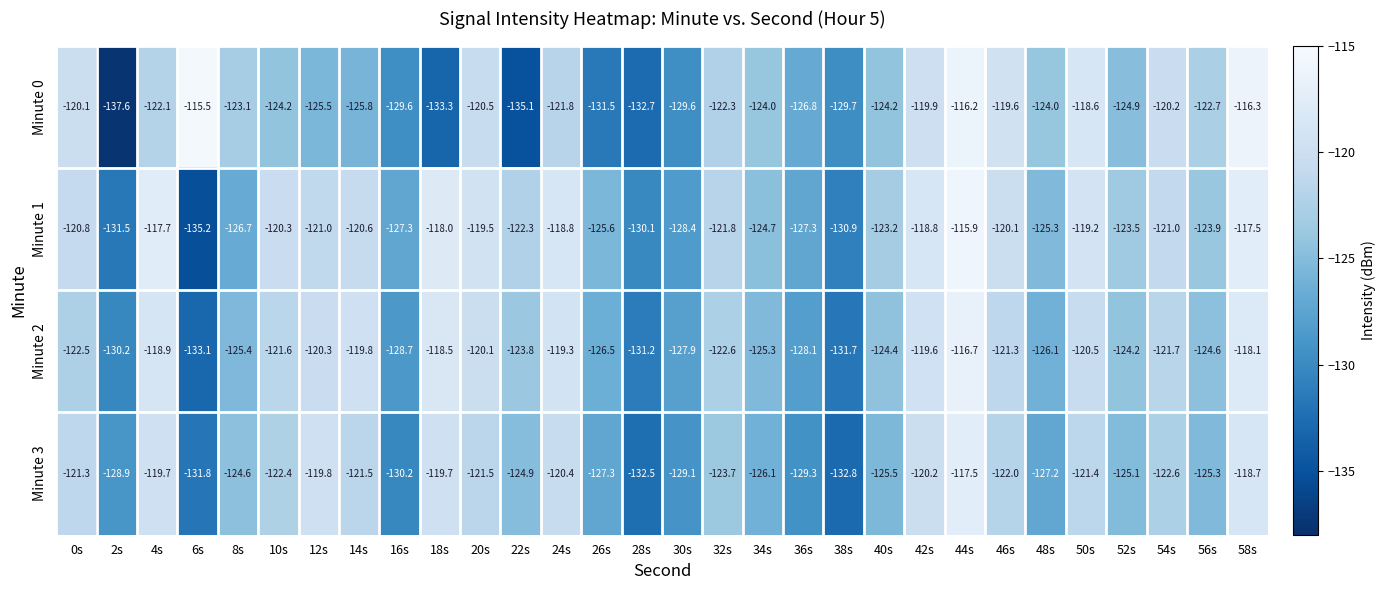

At 22s, list the series in order from largest to smallest.

Minute 1, Minute 2, Minute 3, Minute 0